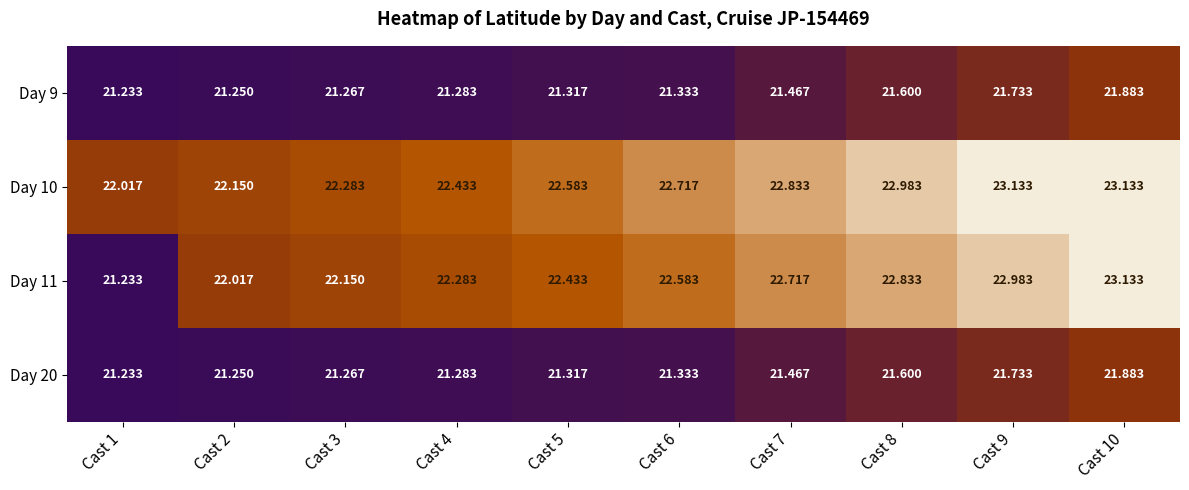

Is the value of Day 11 at Cast 2 greater than the value of Day 9 at Cast 3?

Yes